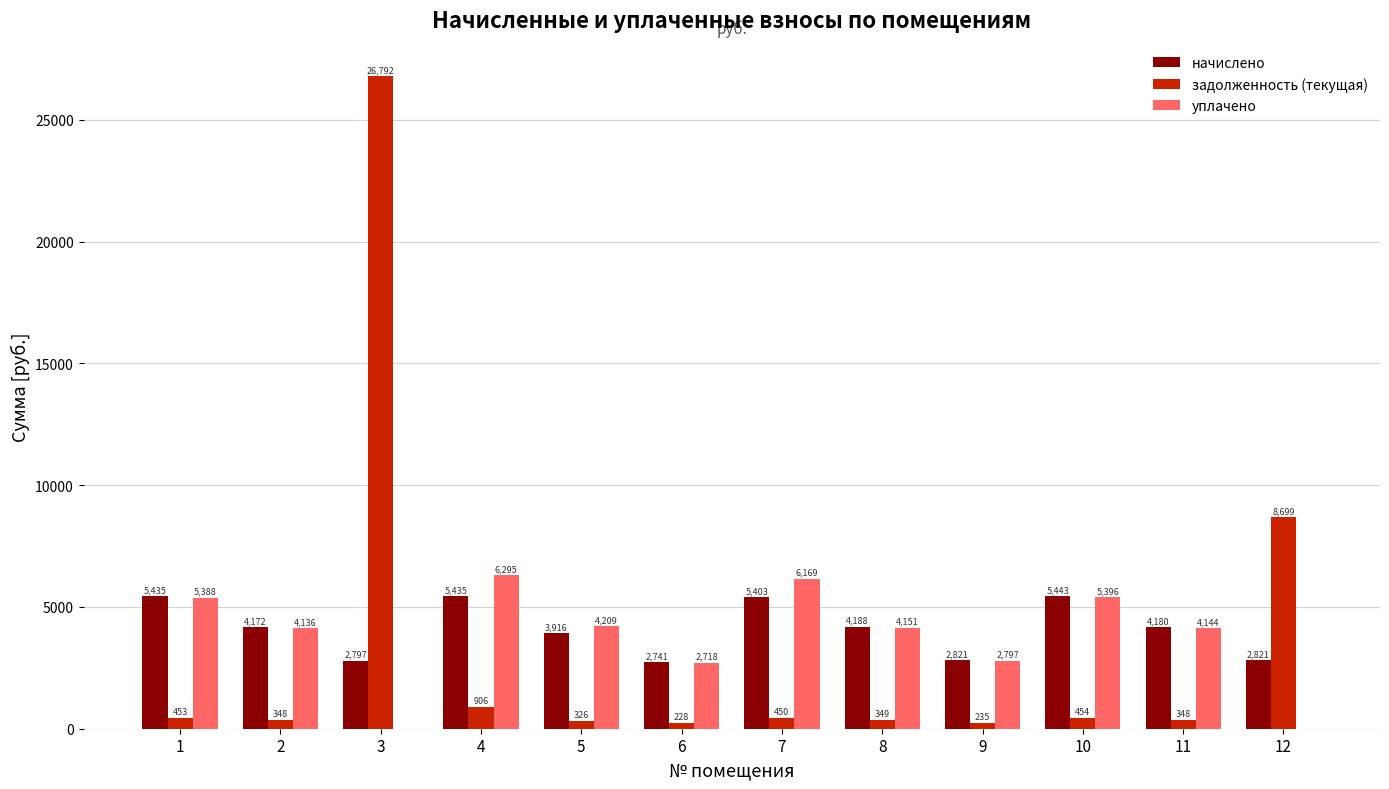

How many distinct data groups are displayed?

3